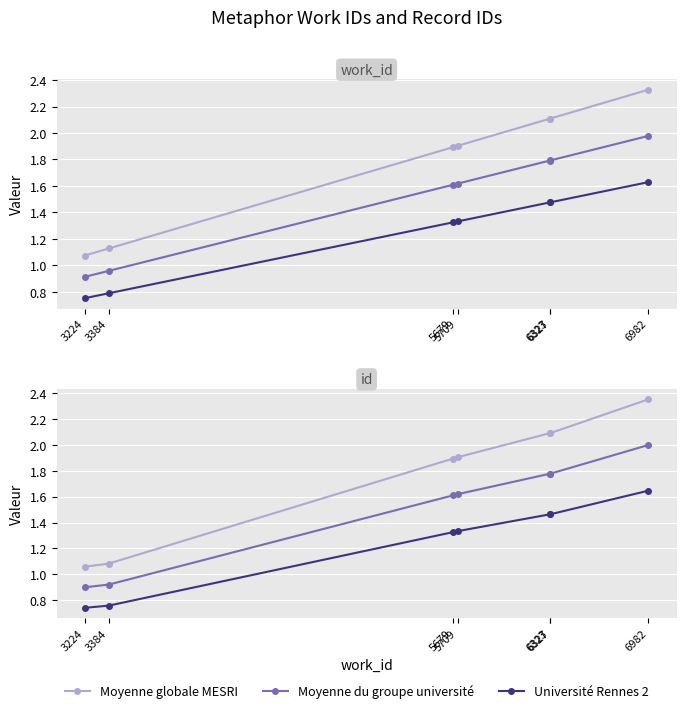

What are all the series names shown in the legend?

Moyenne globale MESRI, Moyenne du groupe université, Université Rennes 2